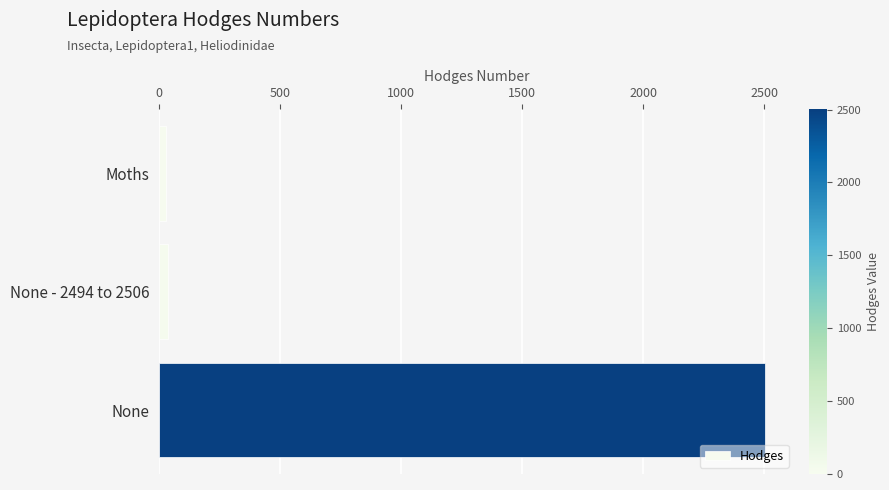

What is the difference between the maximum and minimum values?

2473.0